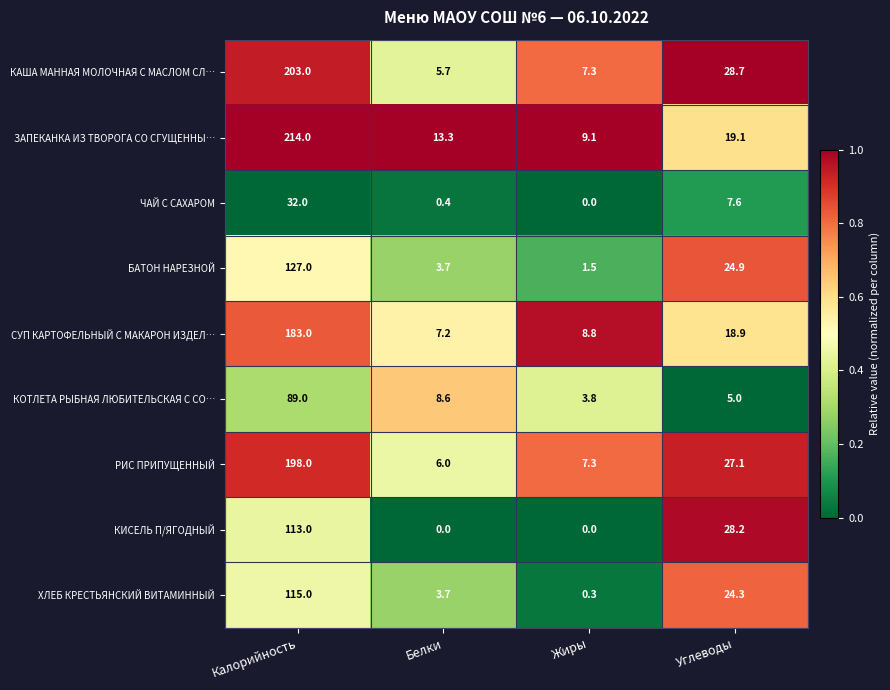

Between Калорийность and Углеводы, which series saw the biggest shift?

ЗАПЕКАНКА ИЗ ТВОРОГА СО СГУЩЕННЫ…